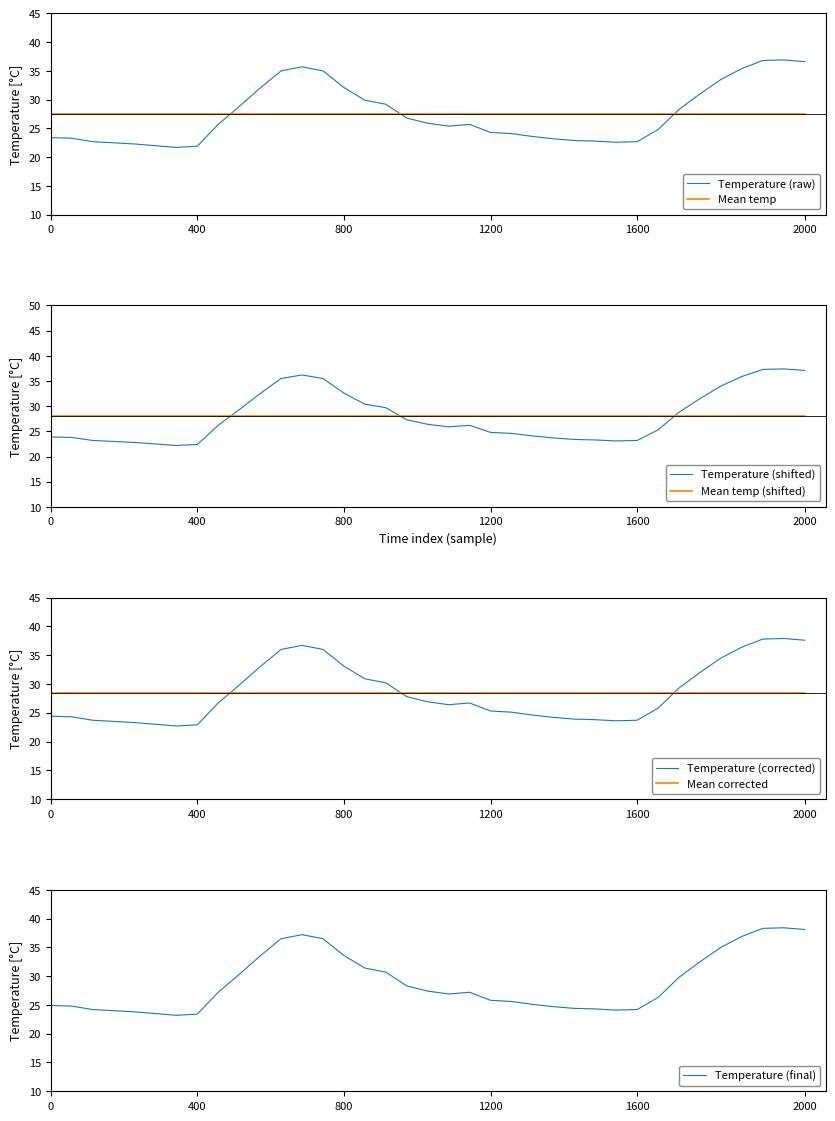

What is the smallest value displayed?

21.7